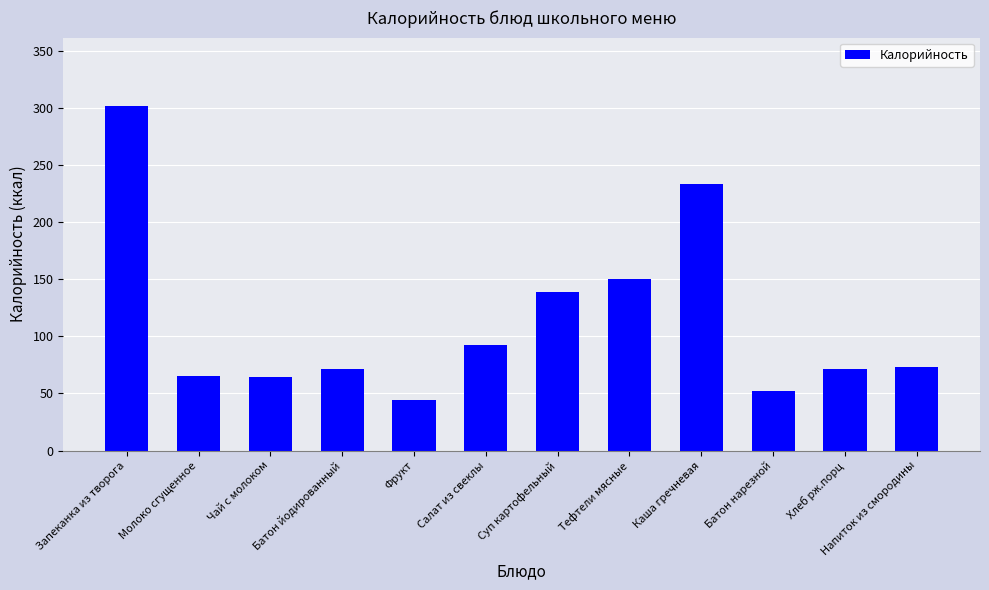

What is the change in value from Тефтели мясные to Напиток из смородины?

-77.0